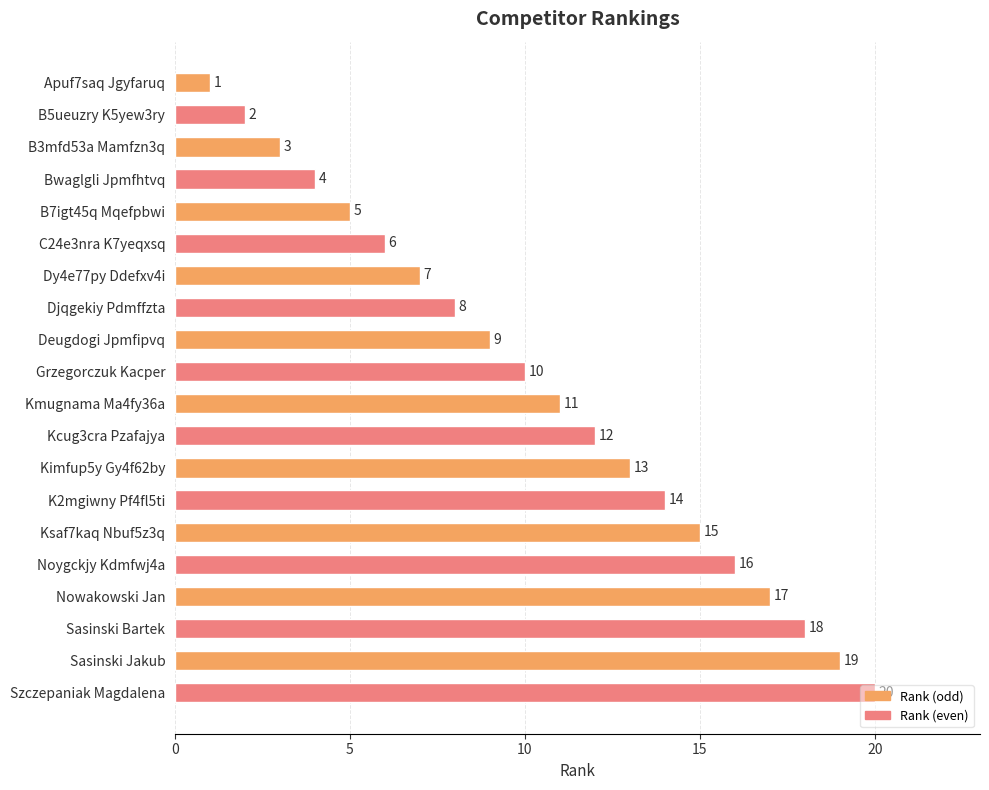

The chart shows a value of 5 at K2mgiwny Pf4fl5ti. True or false?

False